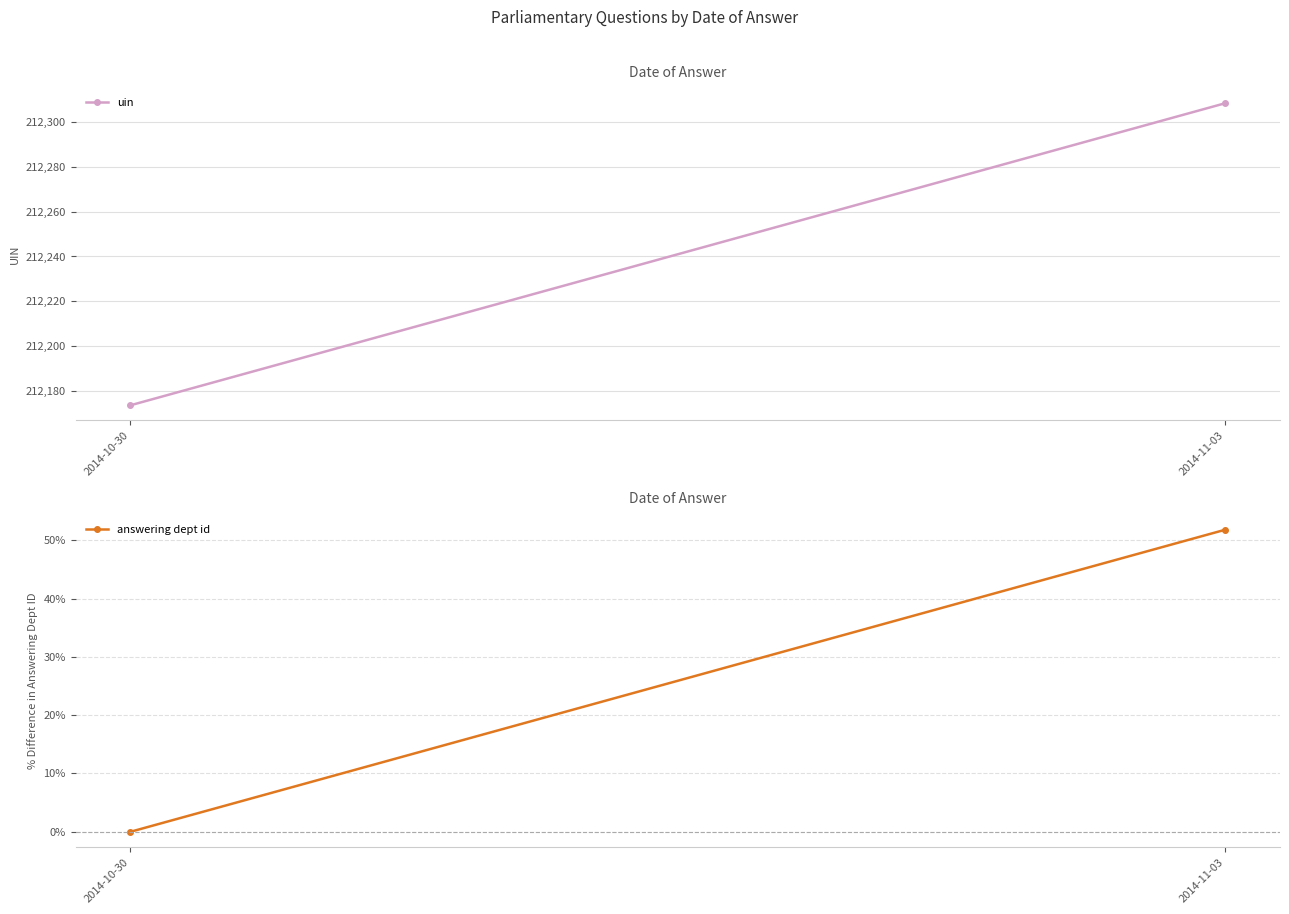

What is the value of the uin point at the 2nd from the left?

212308.5